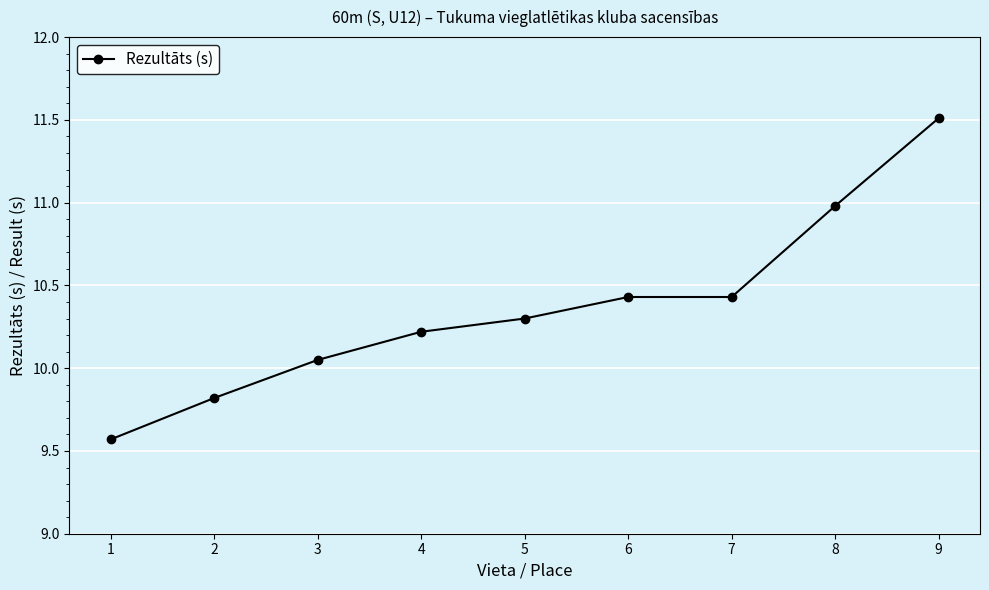

Read the value at 1.

9.6